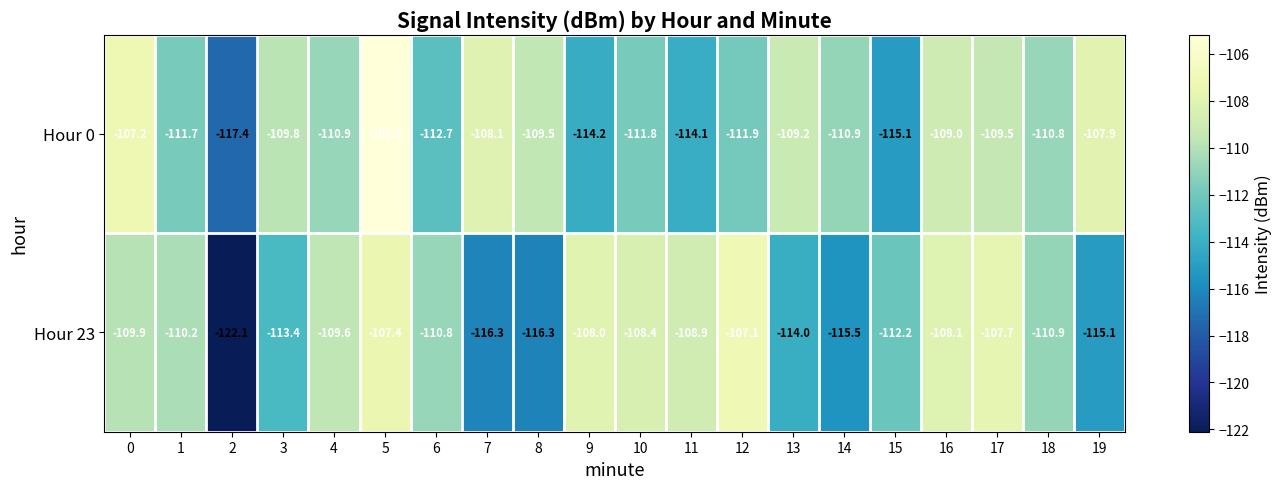

What is the difference between the second highest and second lowest values in the Hour 23 series?

8.9